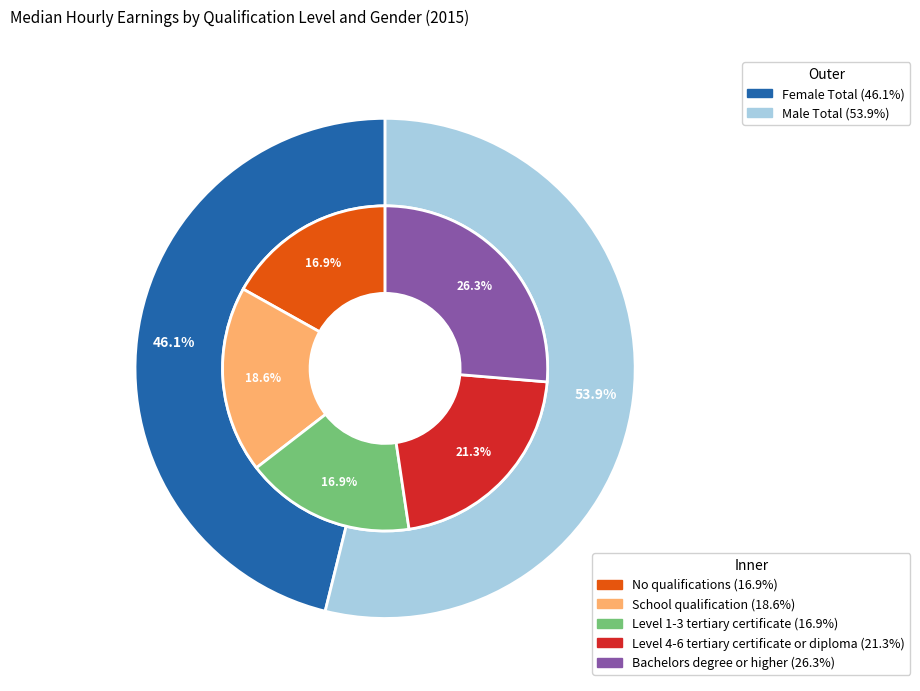

What is the total percentage of Level 4-6 tertiary certificate or diploma and Level 1-3 tertiary certificate?

38.2%